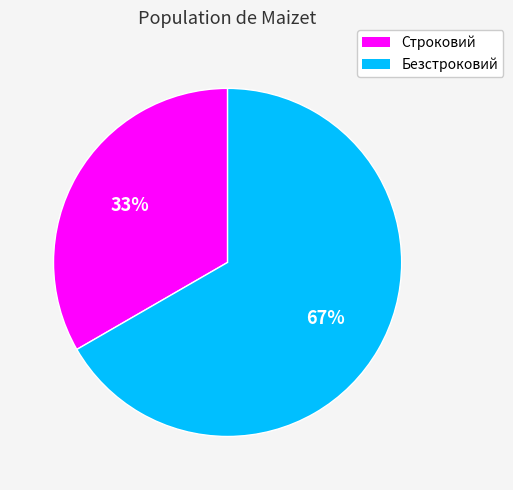

True or false: Безстроковий accounts for 67% of the total.

True